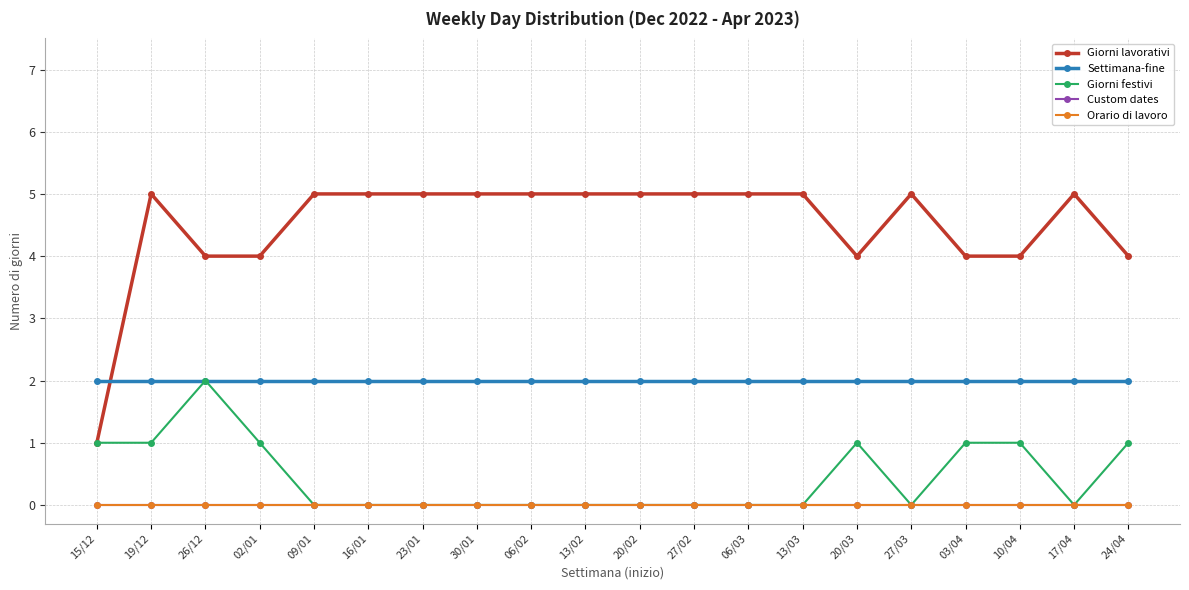

Which series ends up on top after the final intersection of Settimana-fine and Giorni lavorativi?

Giorni lavorativi